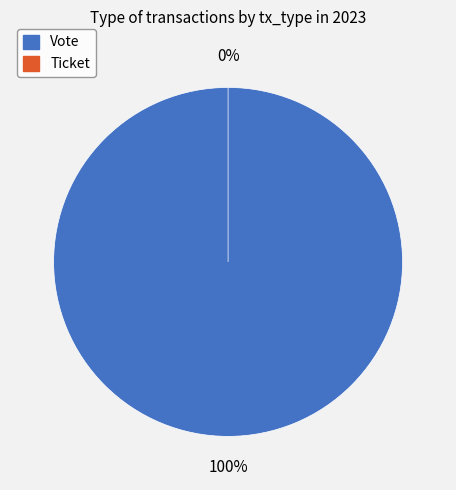

The Ticket slice represents 0% of the pie. True or false?

True